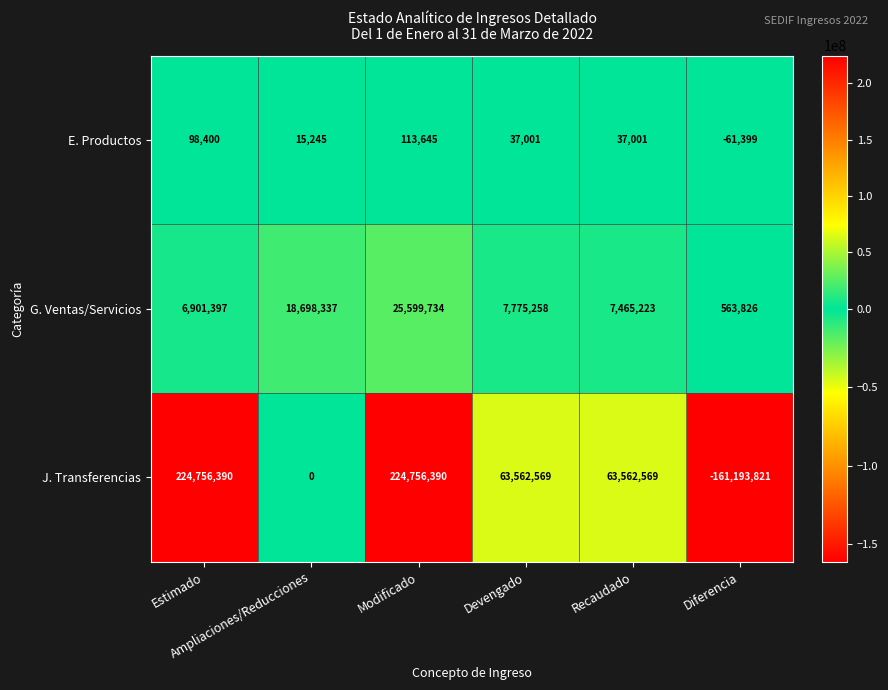

What is the lowest value of the E. Productos series?

-61399